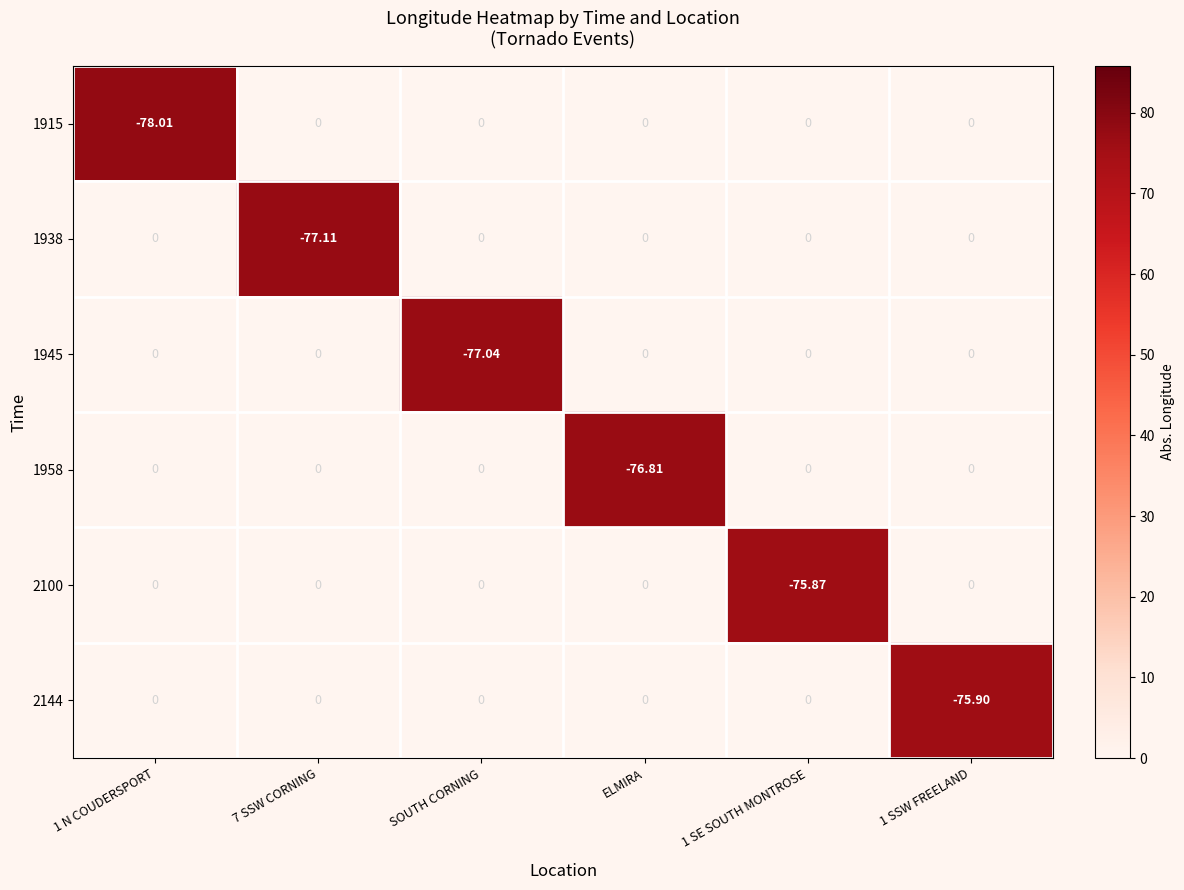

How many series are shown in this chart?

6